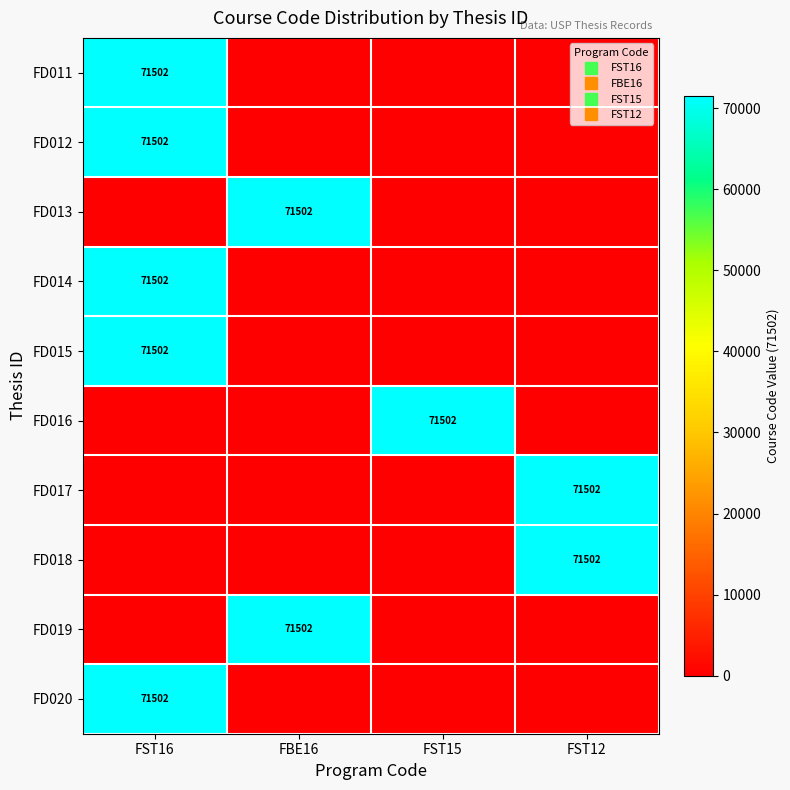

What is the average value of the FD015 series?

17876